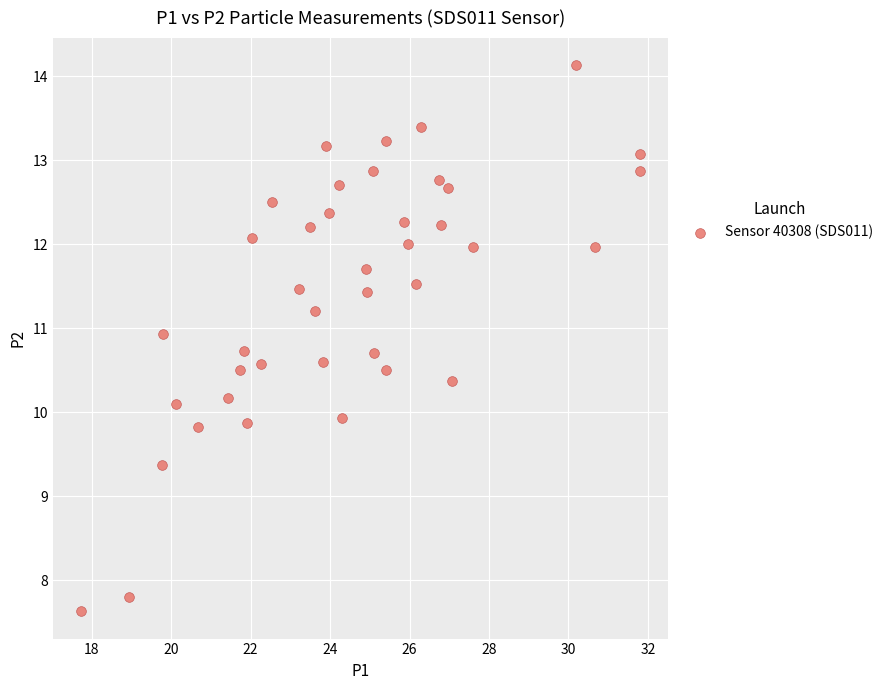

What is the range of Y values (max minus min)?

6.5